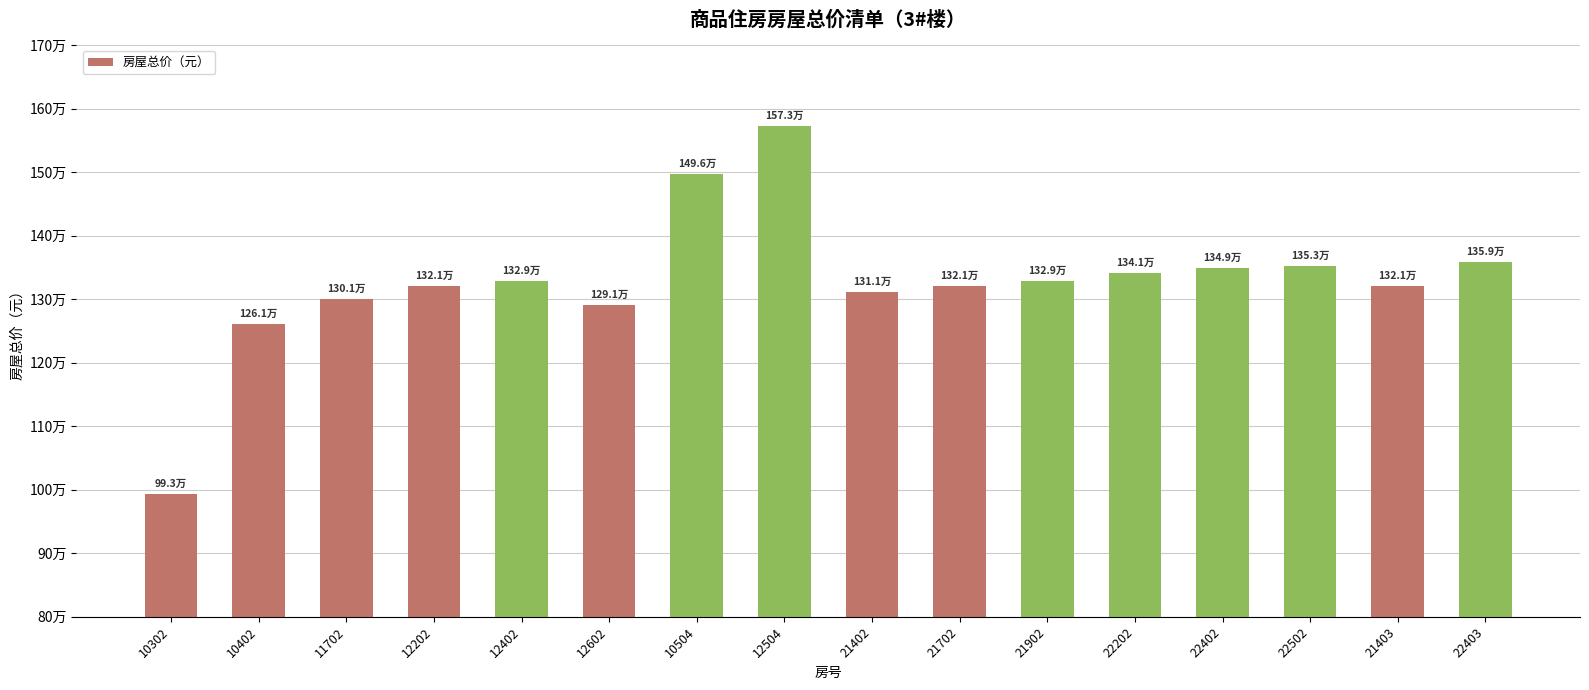

What is the sum of all values?

21247530